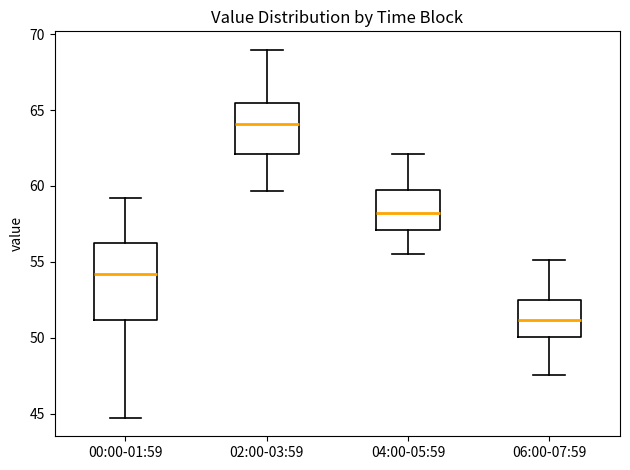

Comparing the boxes themselves (not the whiskers), which one is the tallest?

00:00-01:59